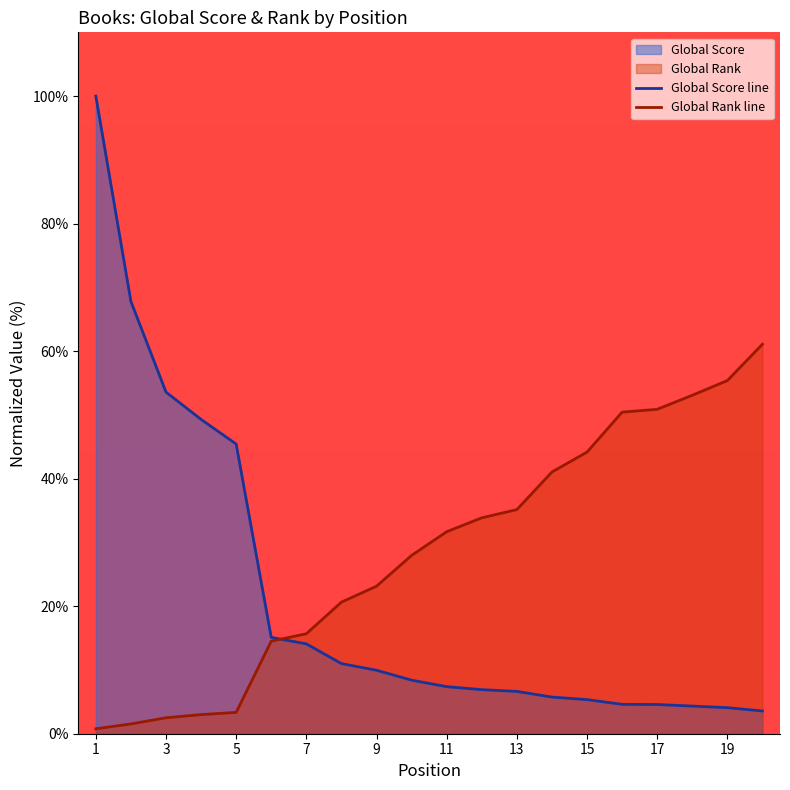

Where do Global Score and Global Rank first cross each other?

6 and 7